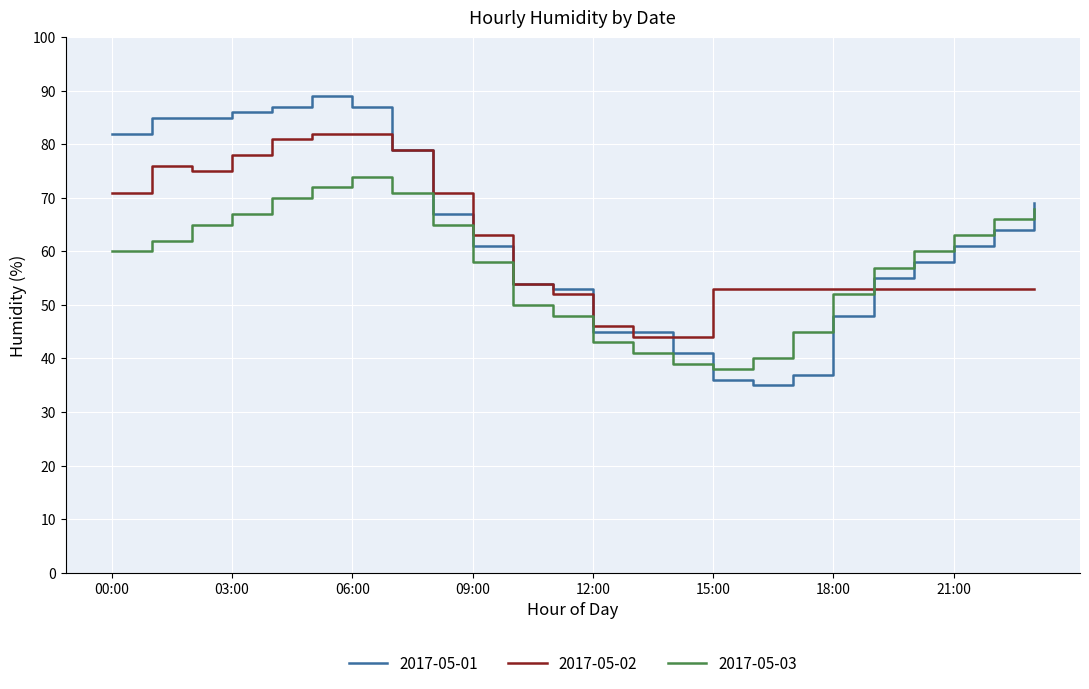

How many times do 2017-05-03 and 2017-05-01 cross each other?

2